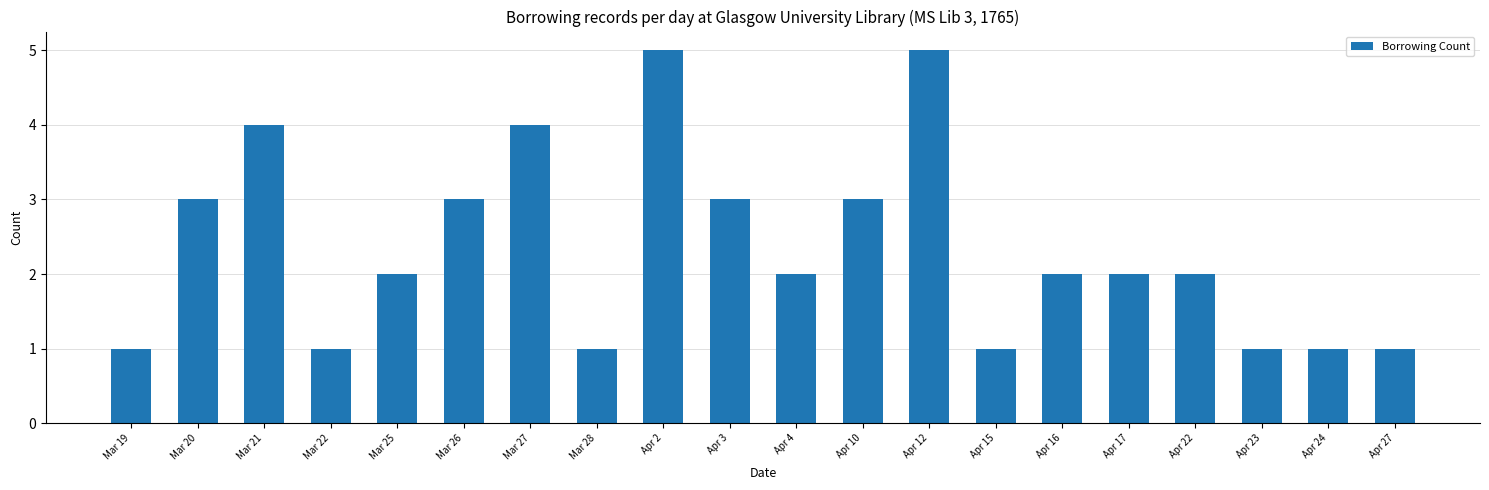

Approximately how many times larger is the value at Apr 17 compared to Apr 27?

2.0